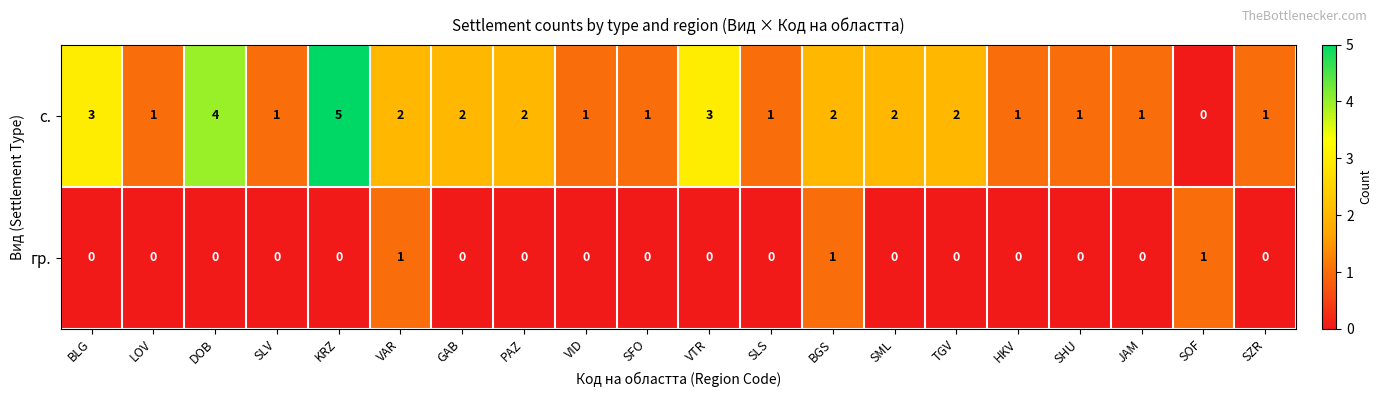

How many data points in с. are less than 2?

10